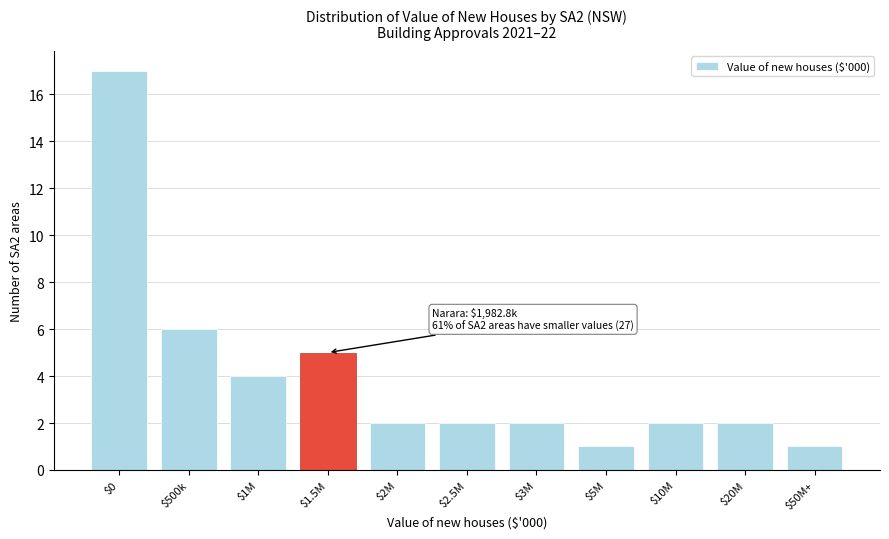

Reading left to right, extract all data points from this chart.

17	6	4	5	2	2	2	1	2	2	1